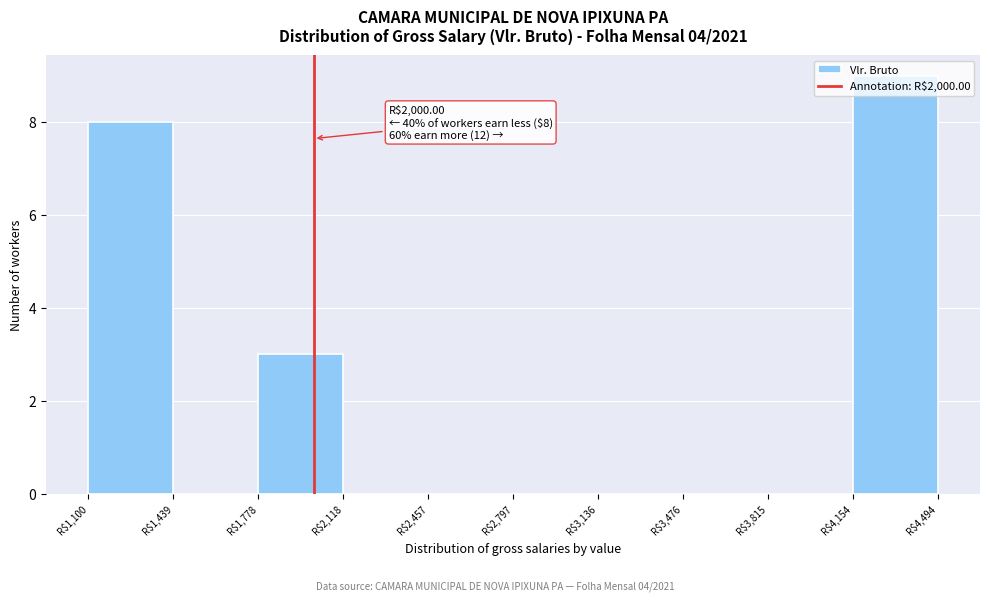

Over which range of the x-axis is the bar tallest?

4150 to 4500